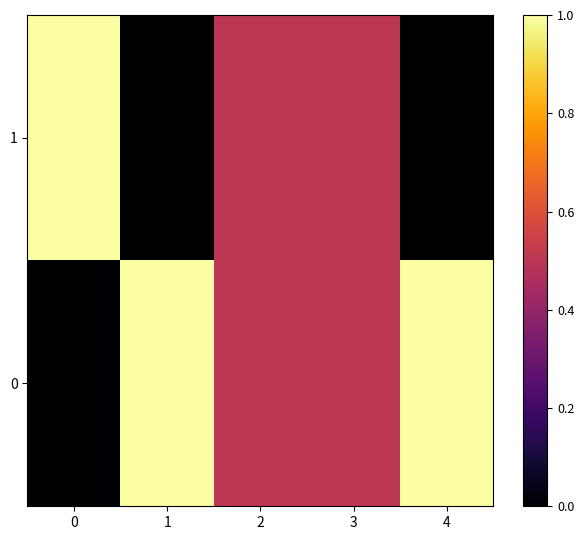

What is the maximum value shown in the chart?

1.0